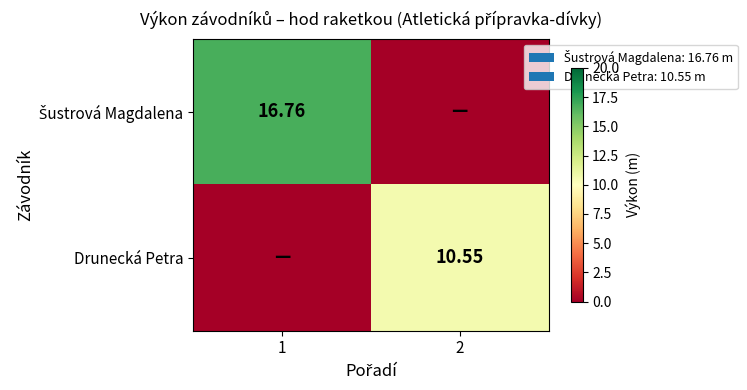

At which label does Drunecká Petra reach its minimum?

1